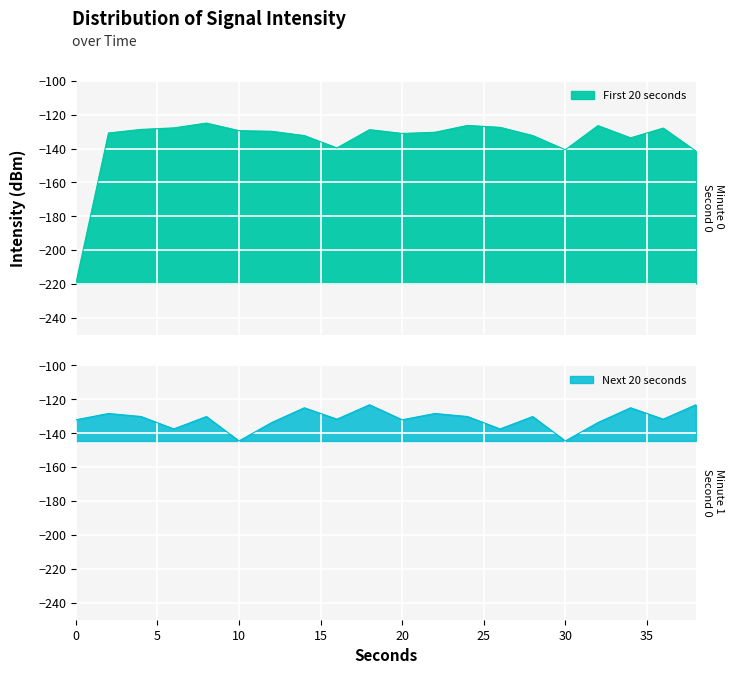

At which category does the data reach its first local valley?

16